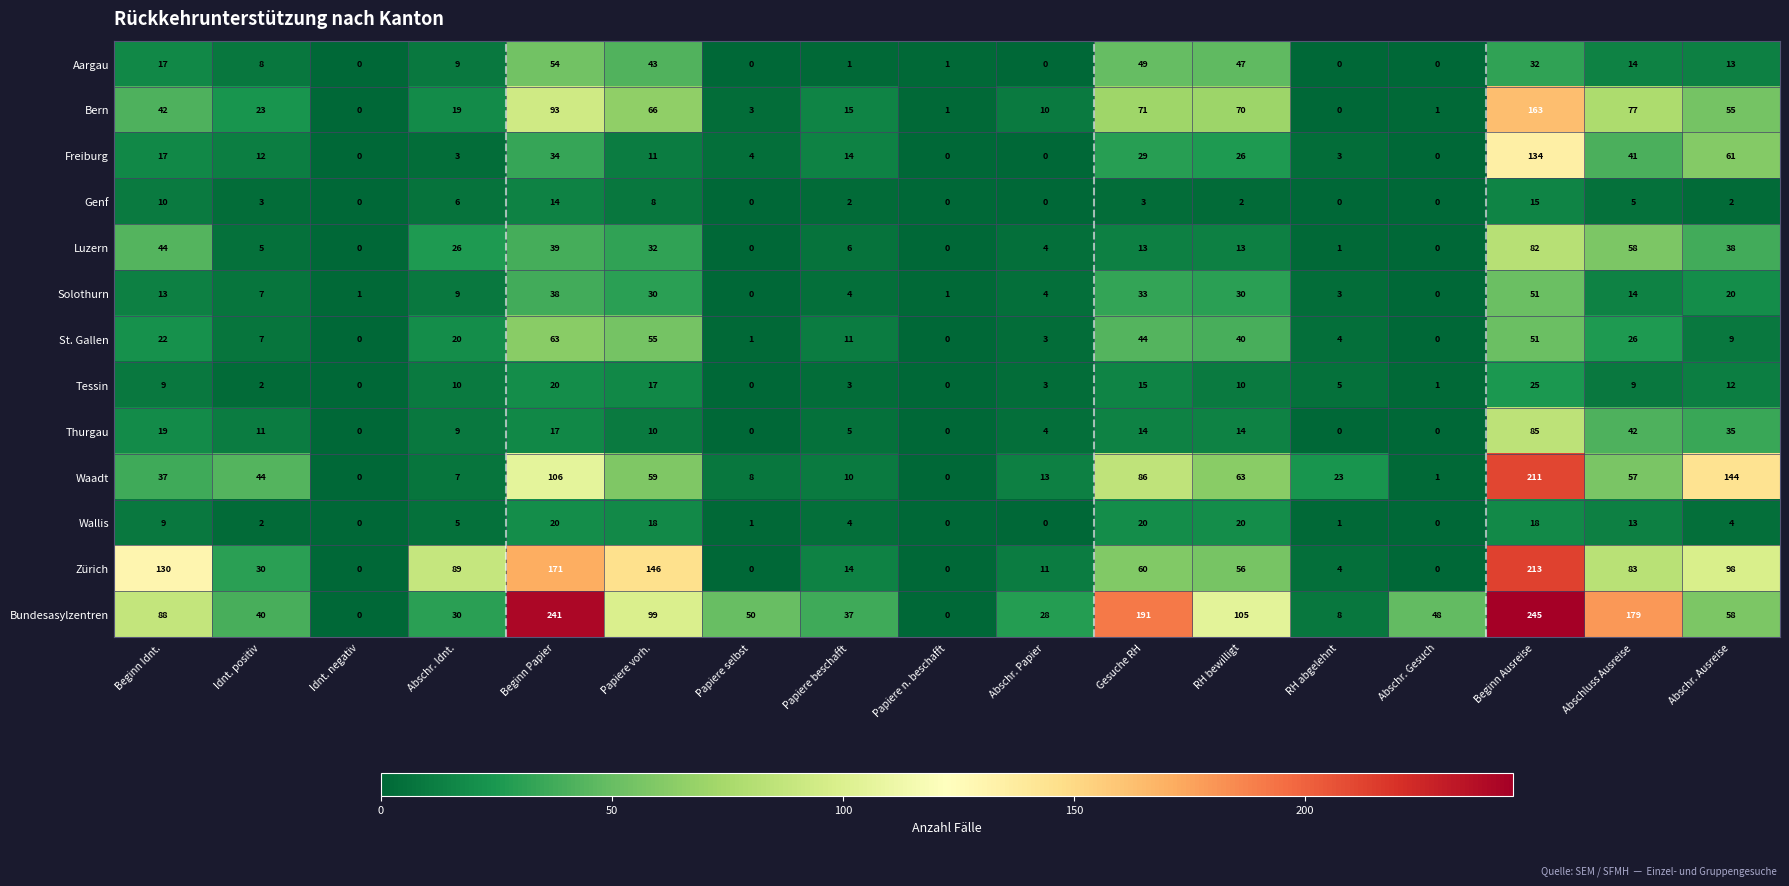

Which series has the largest range (max minus min)?

Bundesasylzentren